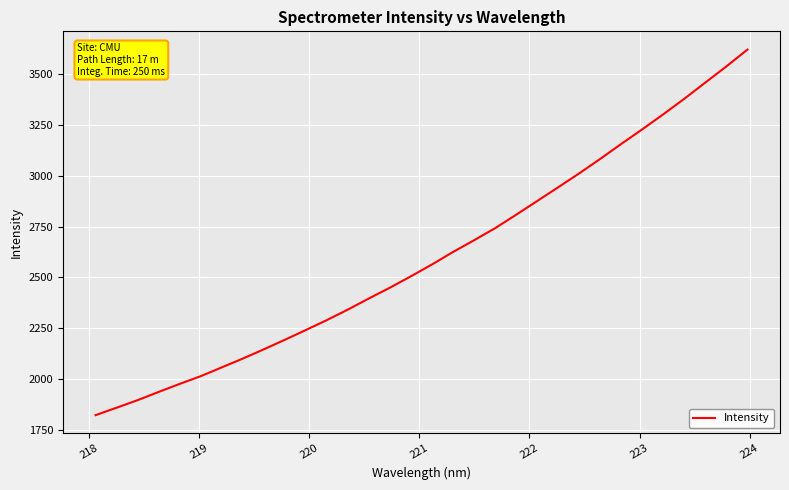

What is the smallest value displayed?

1822.1